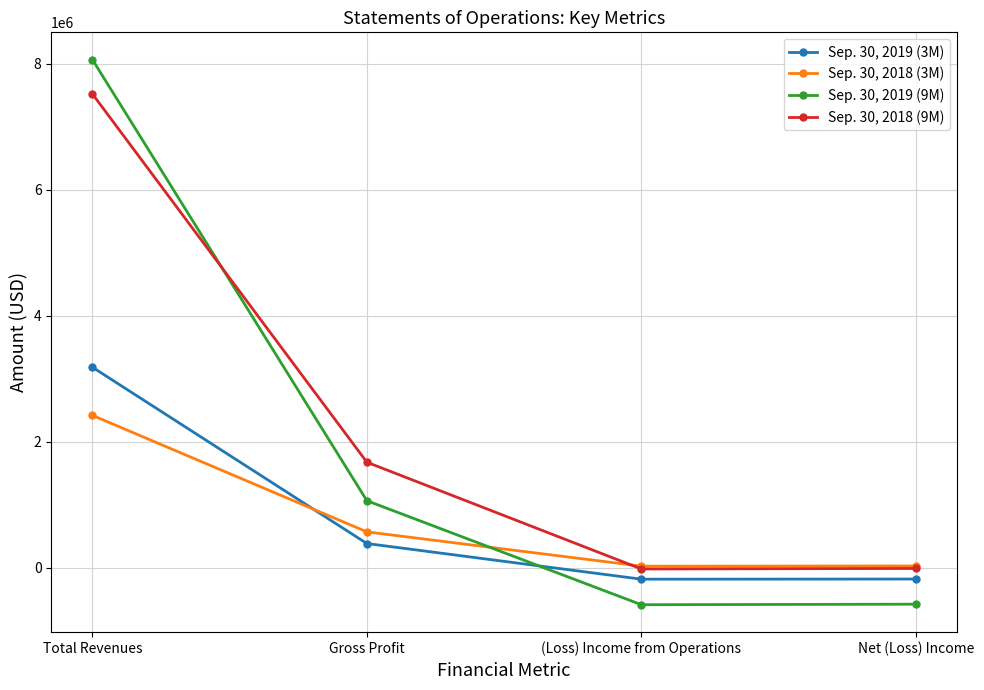

Which series has the largest total across all categories?

Sep. 30, 2018 (9M)